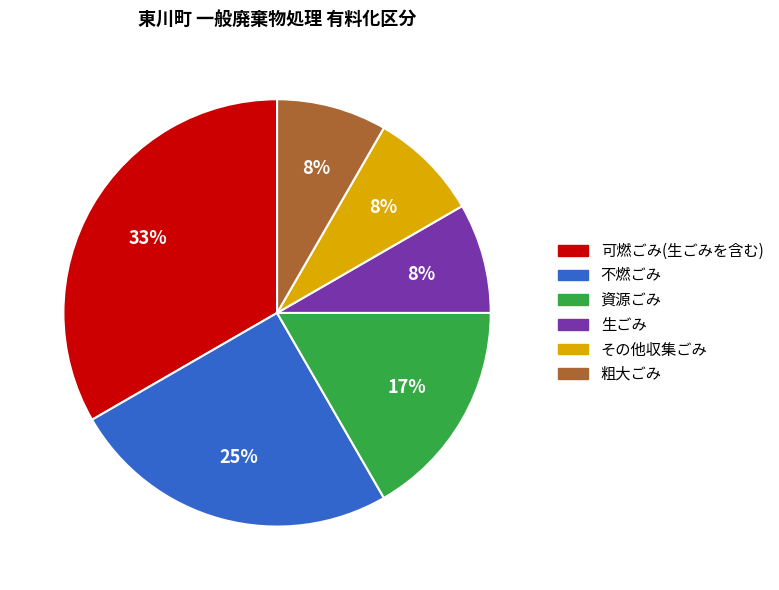

What is the ratio of the value at 粗大ごみ to the value at 資源ごみ?

0.5